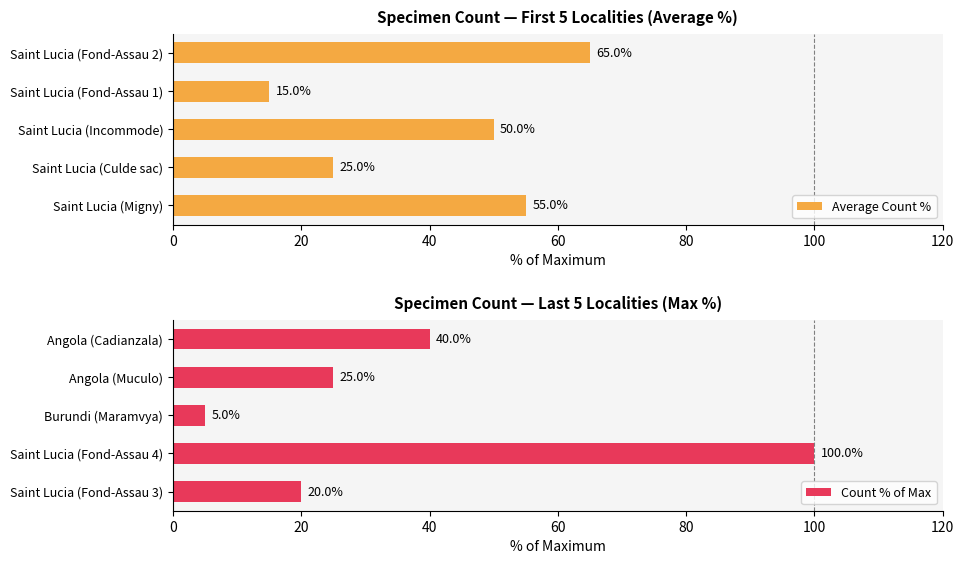

What is the difference between the second highest and second lowest values in the Count % of Max series?

20